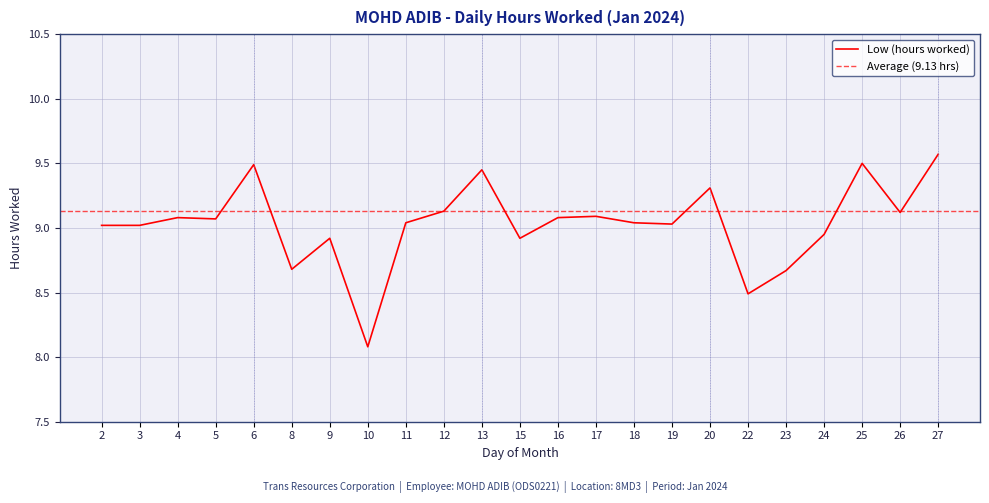

List the labels in order of value, smallest first.

10, 22, 23, 8, 9, 15, 24, 2, 3, 19, 11, 18, 5, 4, 16, 17, 26, 12, 20, 13, 6, 25, 27